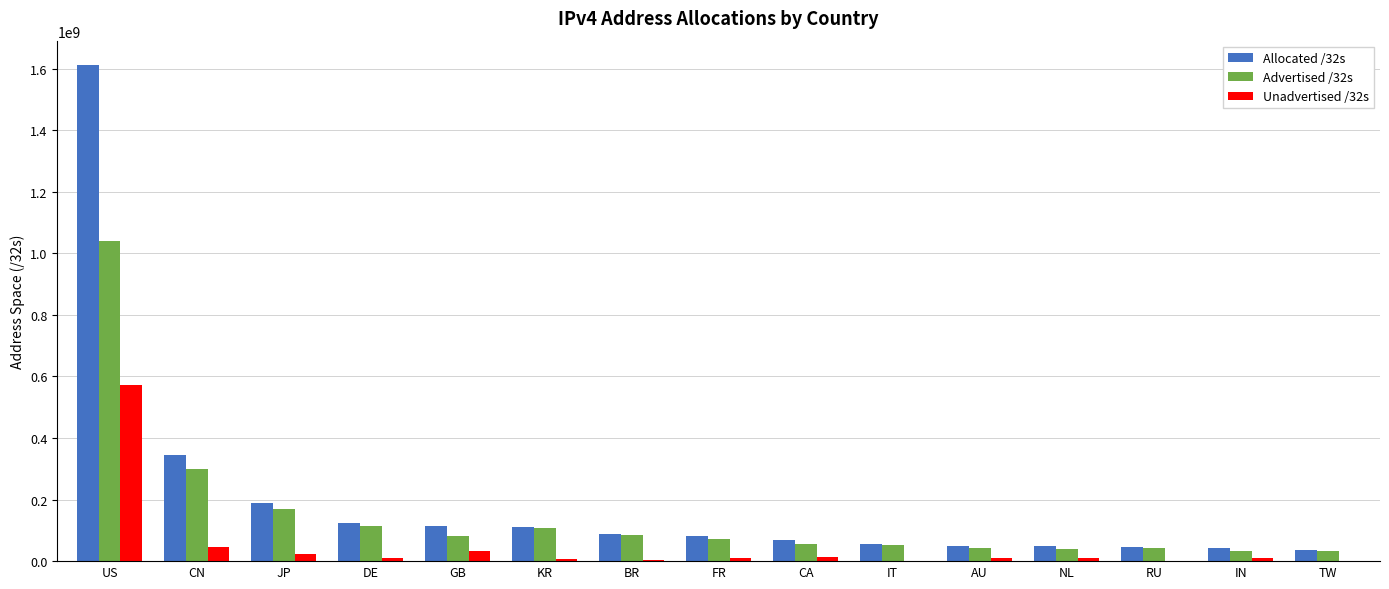

Where is Allocated /32s nearest to the value 822930432?

CN